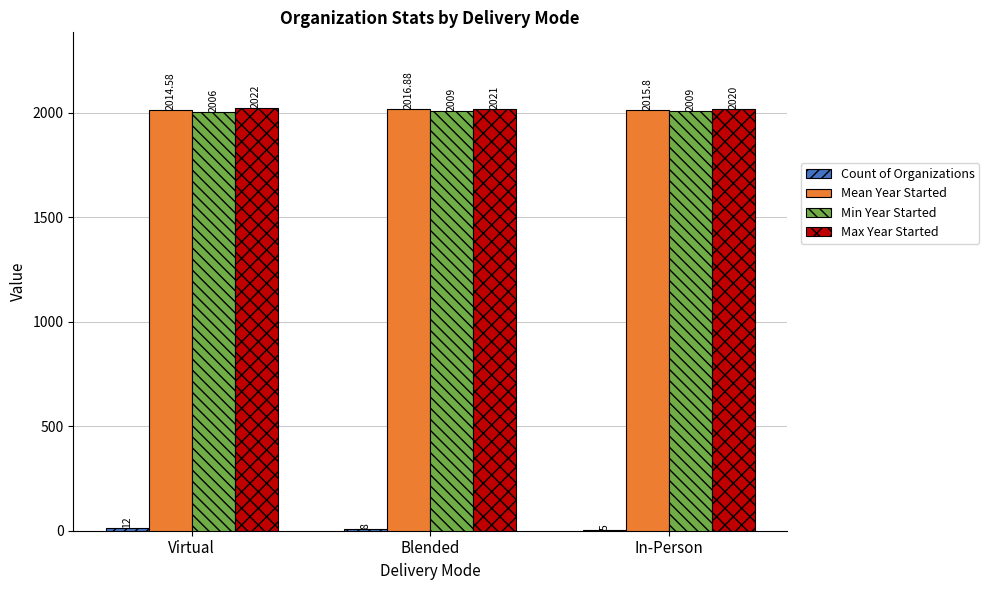

Where is Max Year Started nearest to the value 2021?

Blended